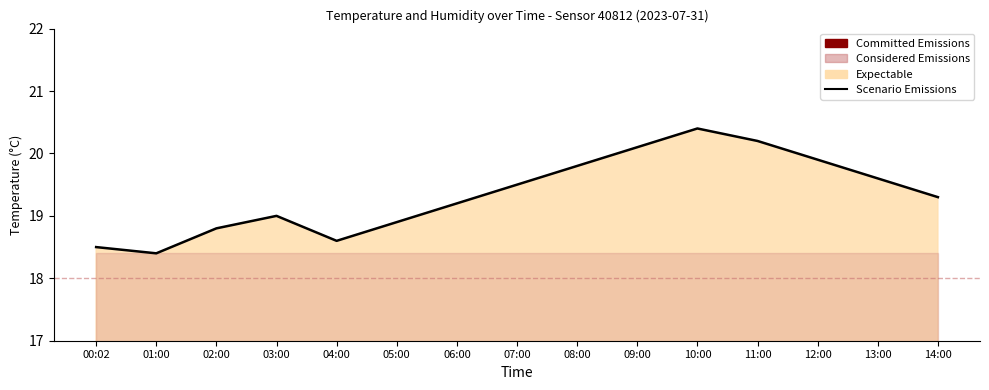

Reading right to left, list all the values displayed in this chart.

14:00=19.3	13:00=19.6	12:00=19.9	11:00=20.2	10:00=20.4	09:00=20.1	08:00=19.8	07:00=19.5	06:00=19.2	05:00=18.9	04:00=18.6	03:00=19.0	02:00=18.8	01:00=18.4	00:02=18.5